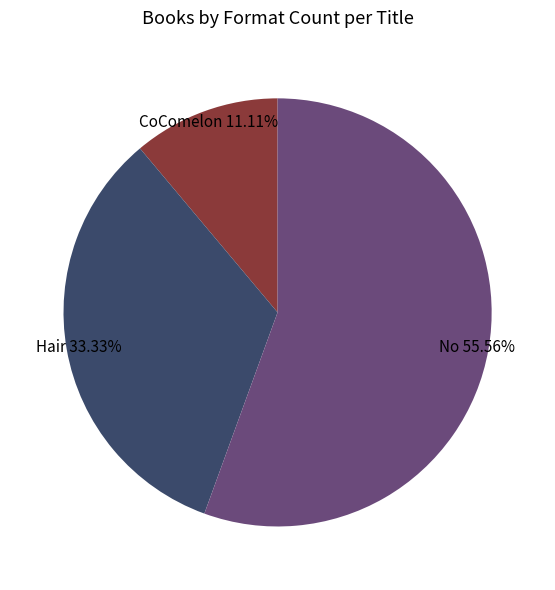

Is there any slice that represents more than half of the pie?

Yes